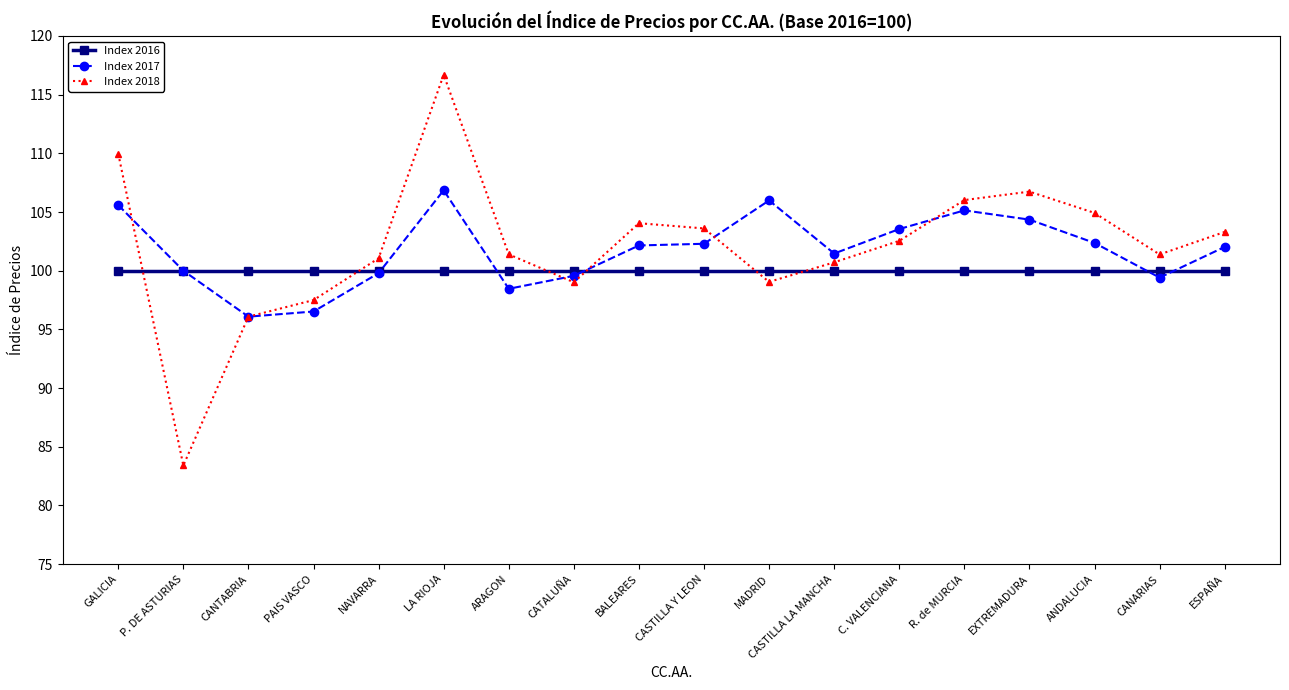

What is the sum of all Index 2017 values?

1831.6